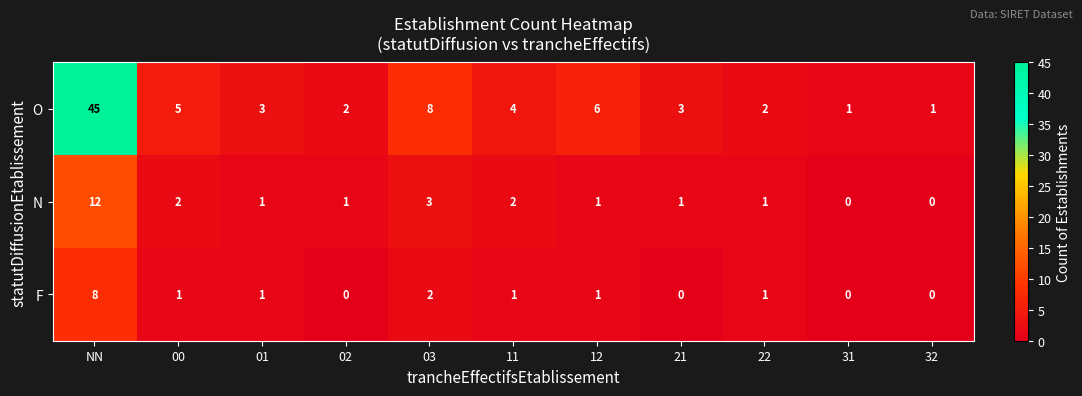

What is the sum of all O values?

80